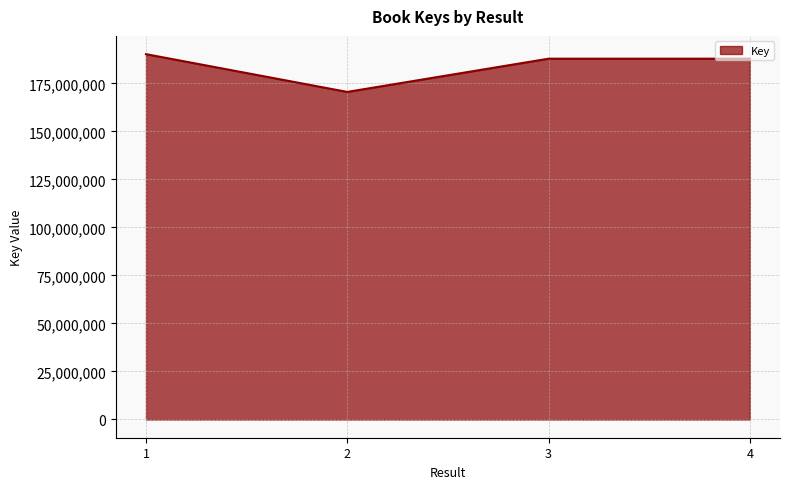

How many series are shown in this chart?

1